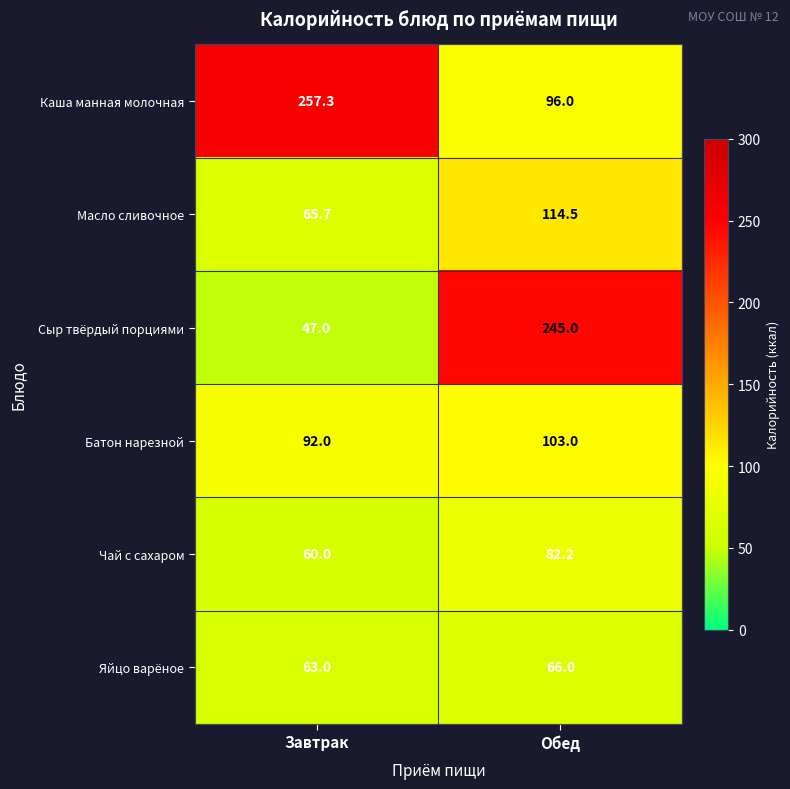

At how many categories does at least one series exceed 211?

2